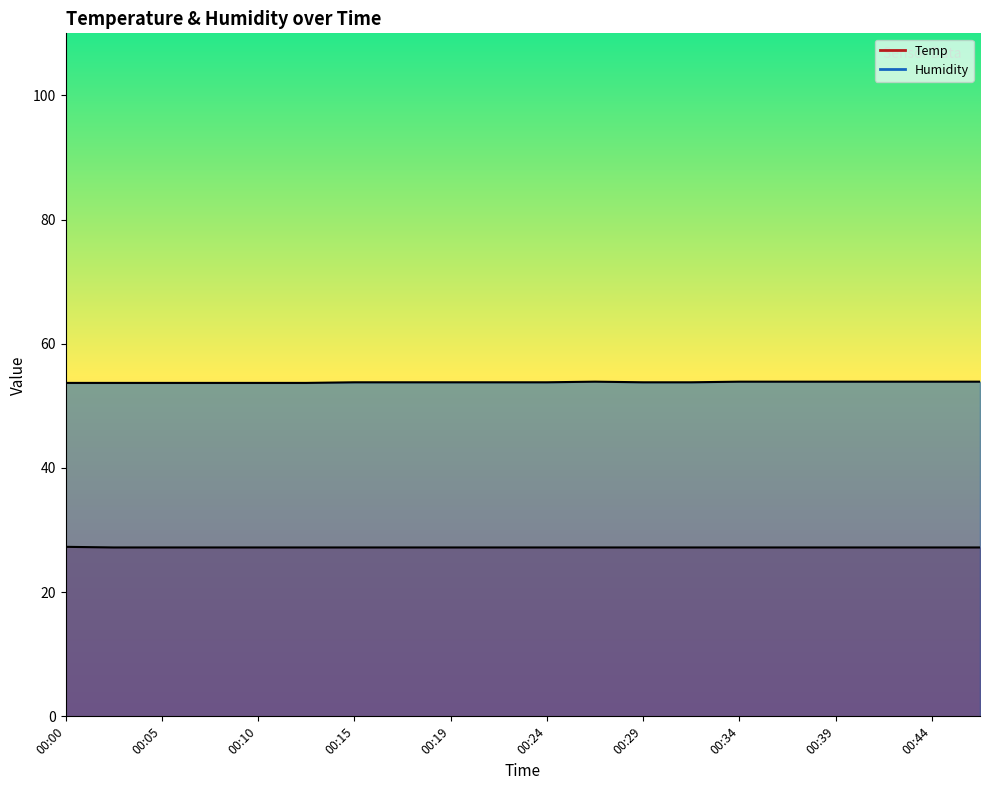

Is the value of Humidity at 00:05 greater than the value of Temp at 00:17?

Yes